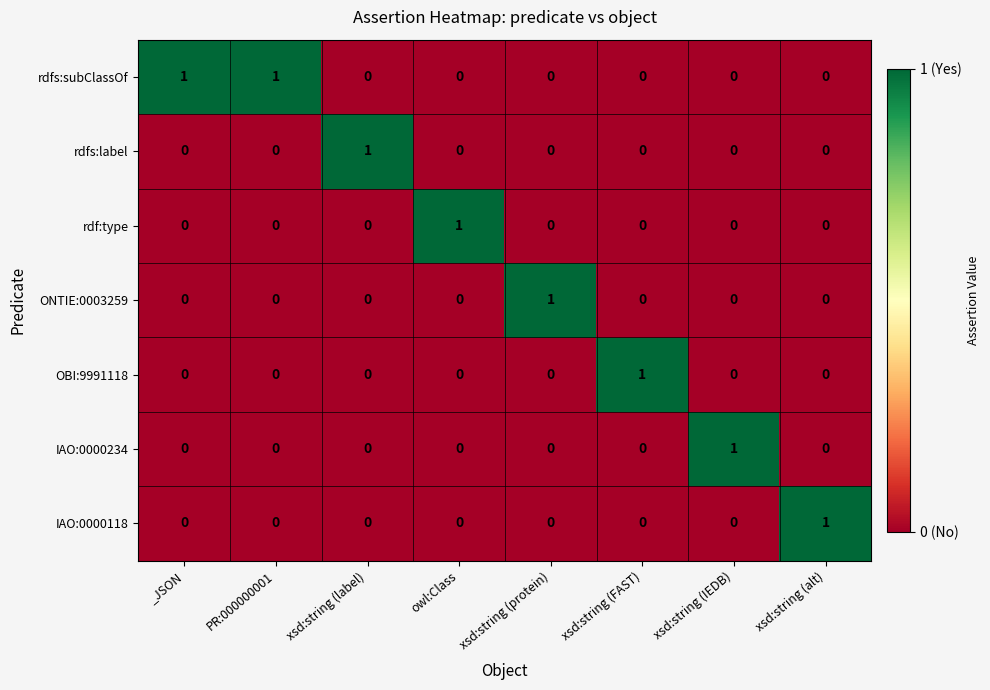

Which series has the largest total across all categories?

rdfs:subClassOf